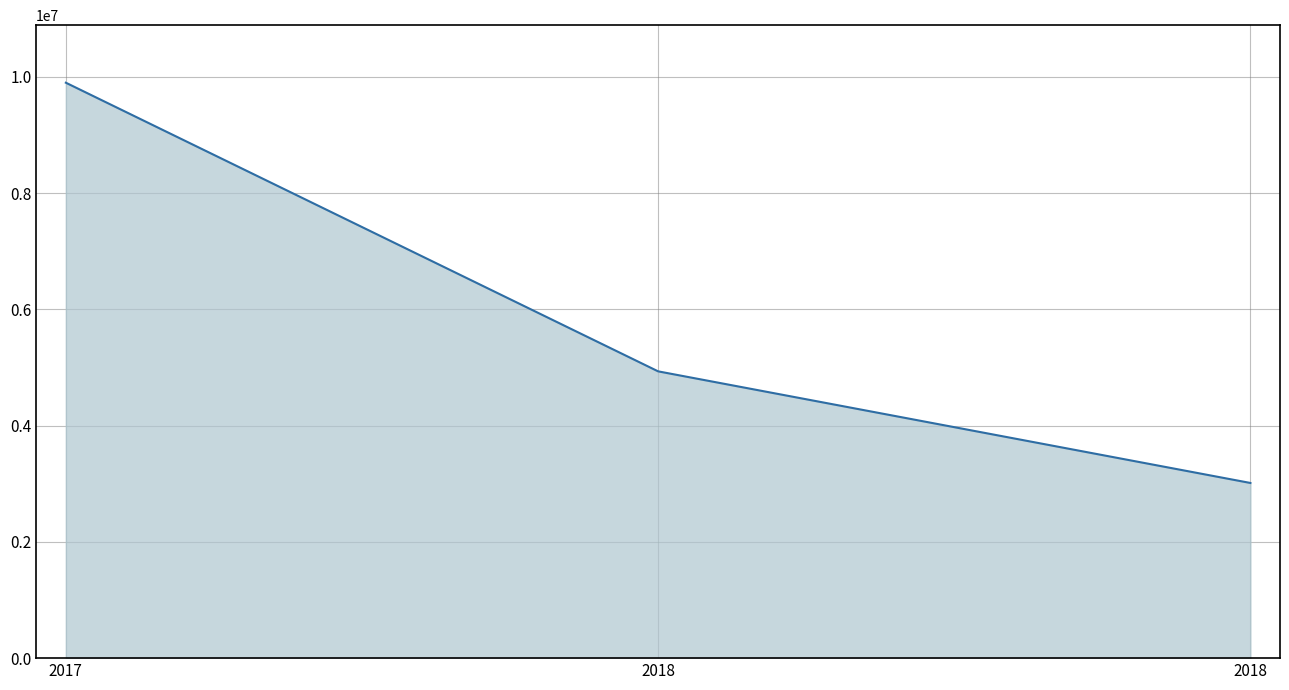

List the labels in order of value, smallest first.

2018, 2018, 2017